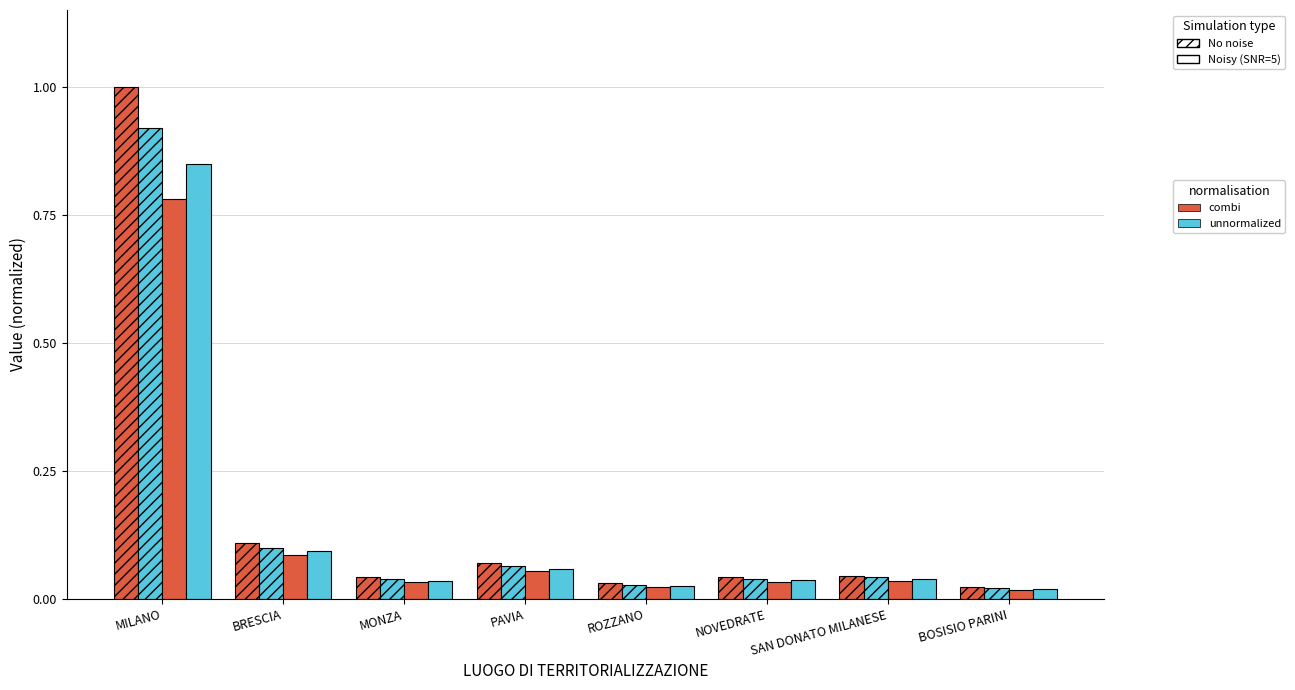

Count the number of data series in this chart.

4